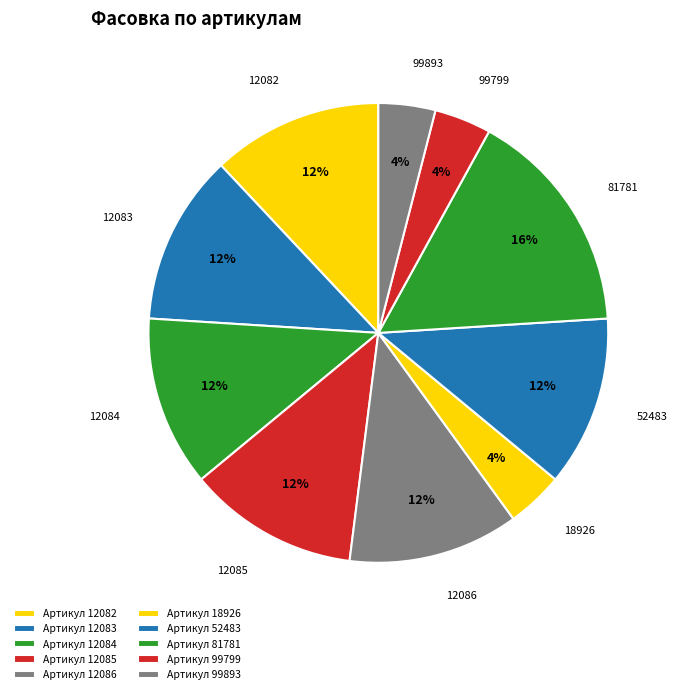

Does 12084 represent more than half of the total?

No